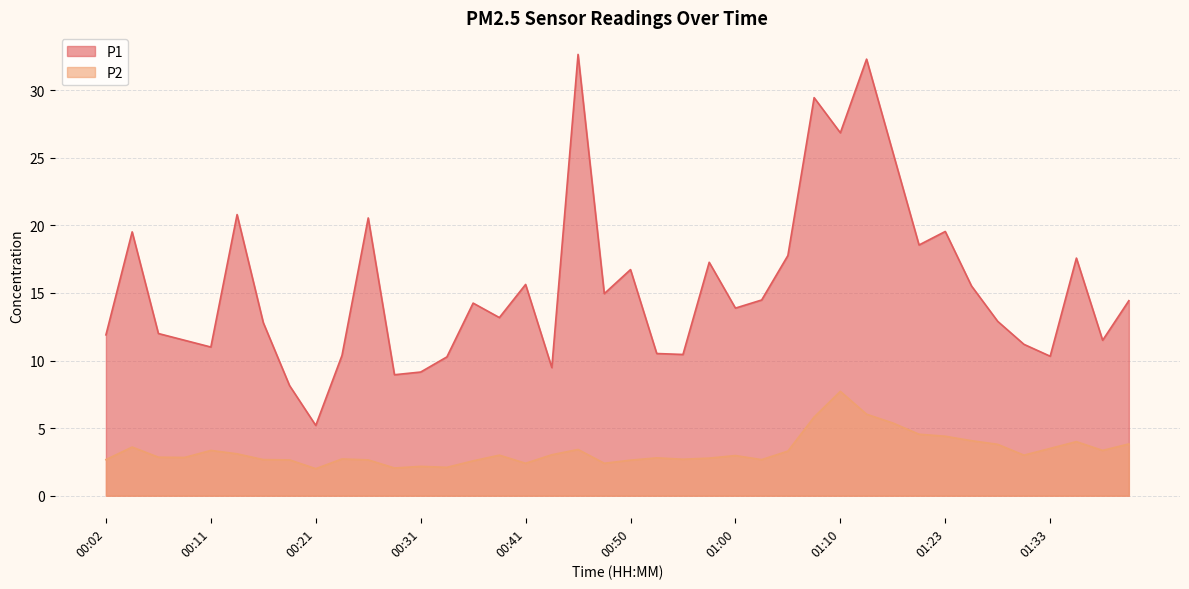

True or false: P2 and P1 cross at least once.

False